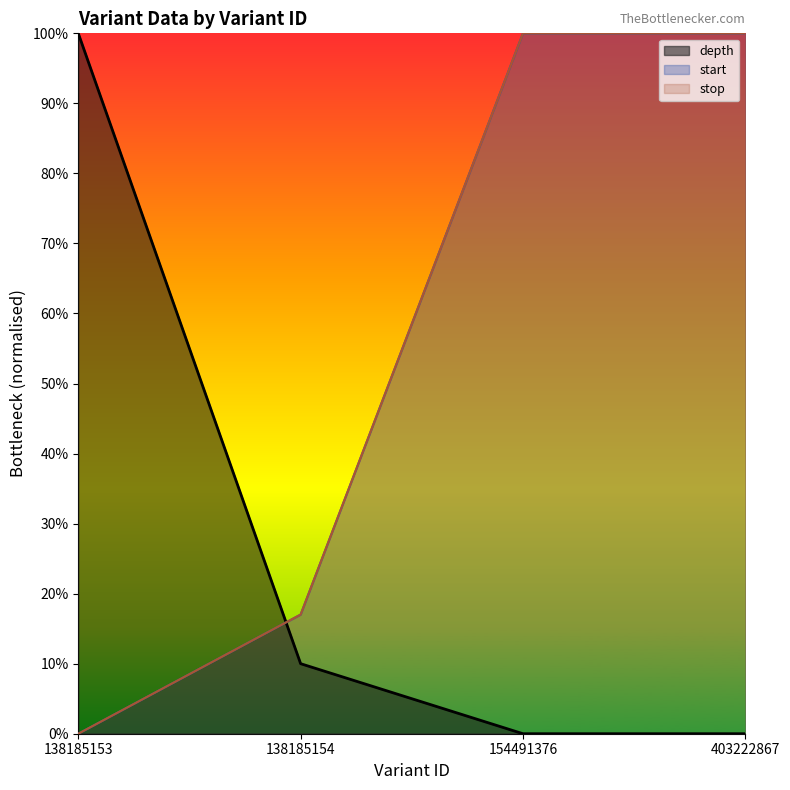

What is the maximum value for start?

1.0